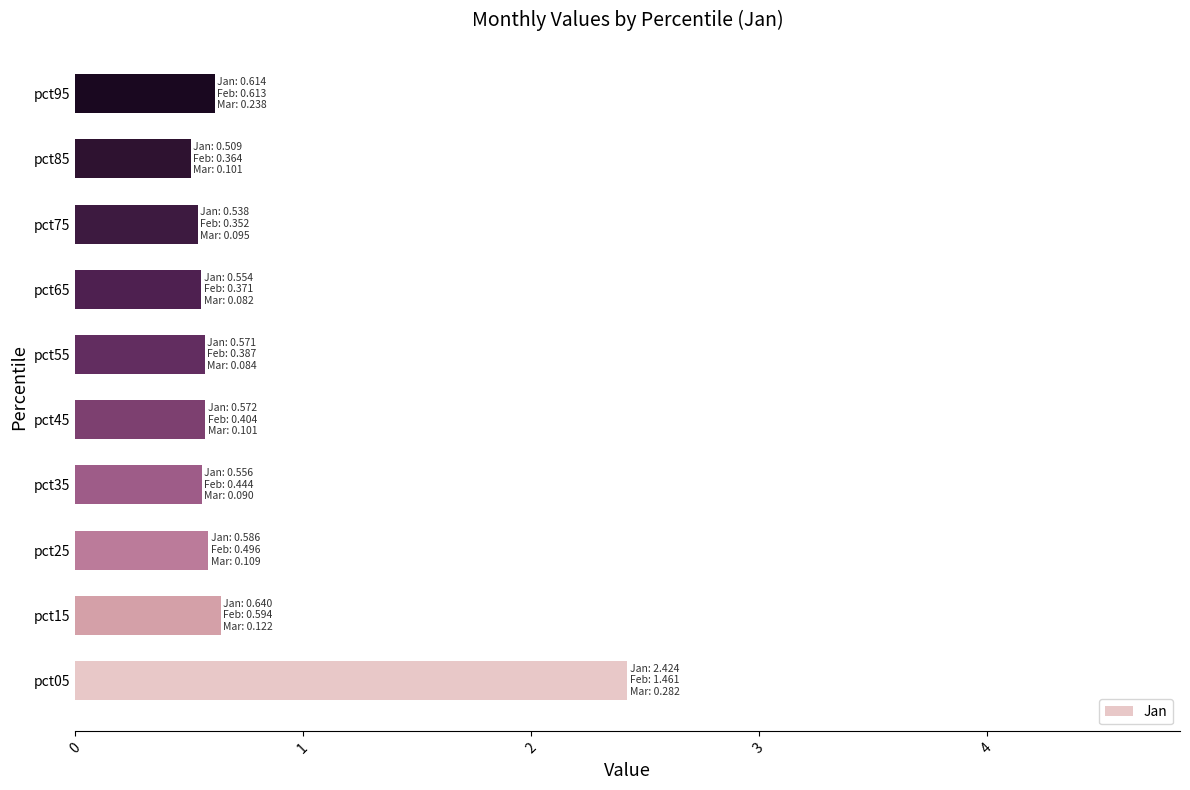

Count the values in the range 0 to 1.

9